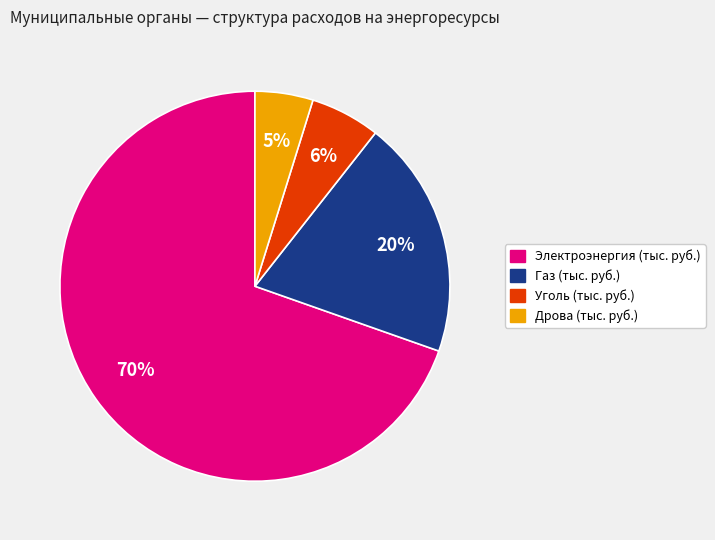

Which slice represents more than half of the pie?

Электроэнергия (тыс. руб.)